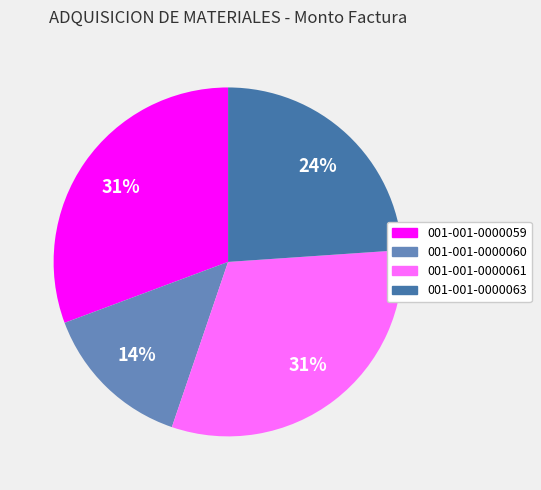

Is it true that 001-001-0000063 is 13% of the pie?

False